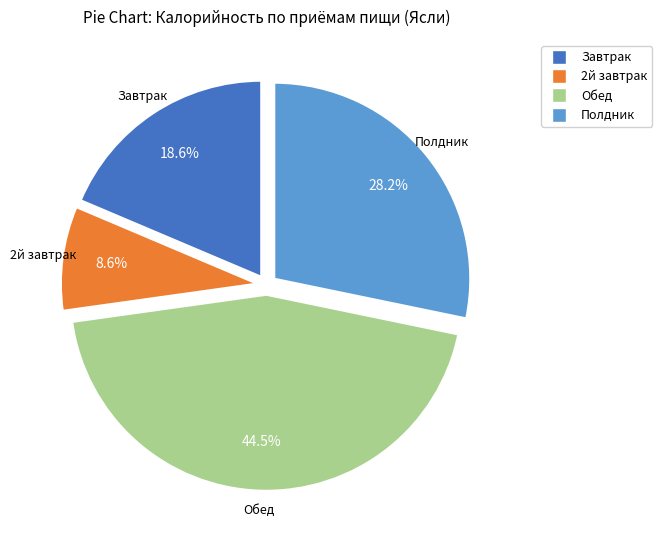

To the nearest percent, what is the combined percentage of 2й завтрак and Завтрак?

27%